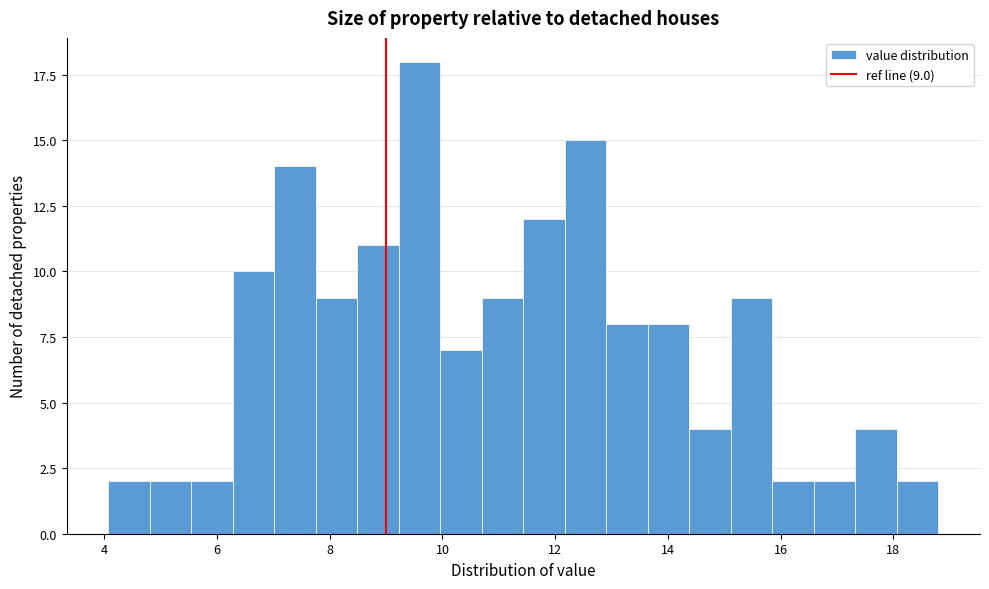

Around what value on the x-axis is the tallest bar? Give the approximate position of its centre, as read against the axis.

9.6